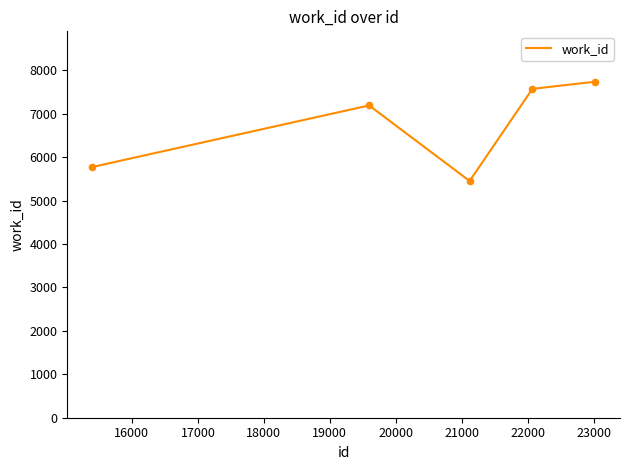

What is the smallest value displayed?

5452